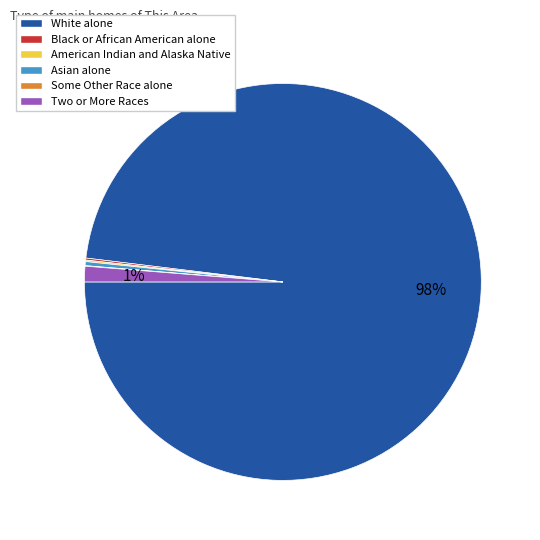

To the nearest percent, what is the average slice percentage?

17%